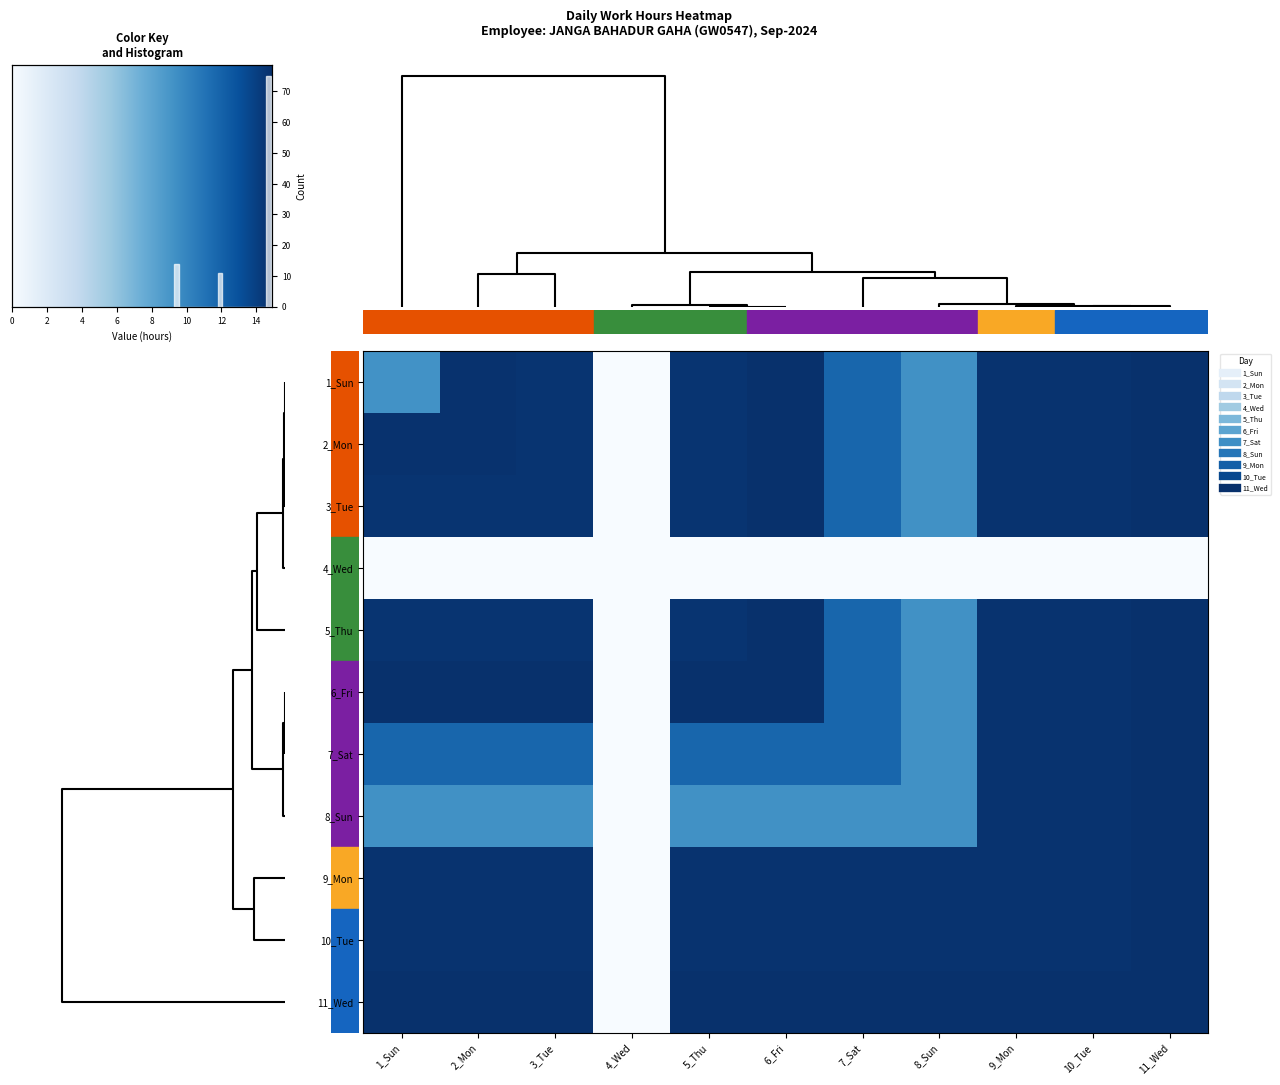

How many series are shown in this chart?

11